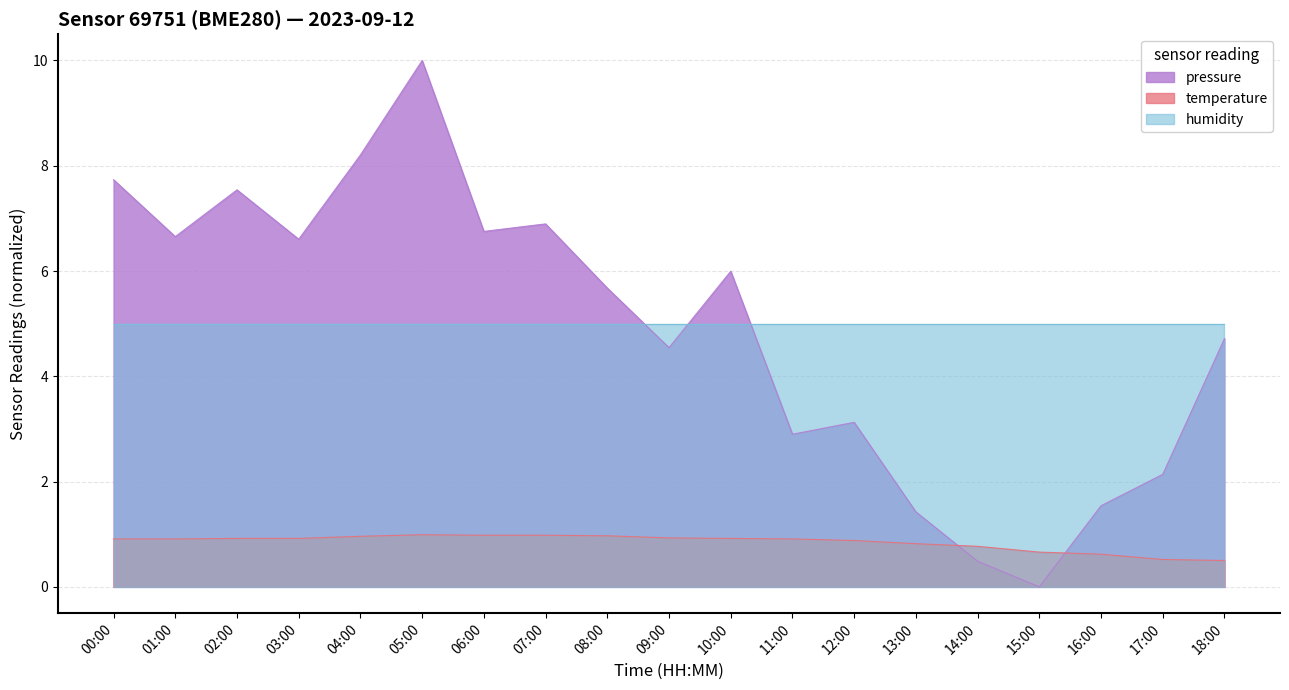

What is the difference between the second highest and minimum values in the temperature series?

0.5